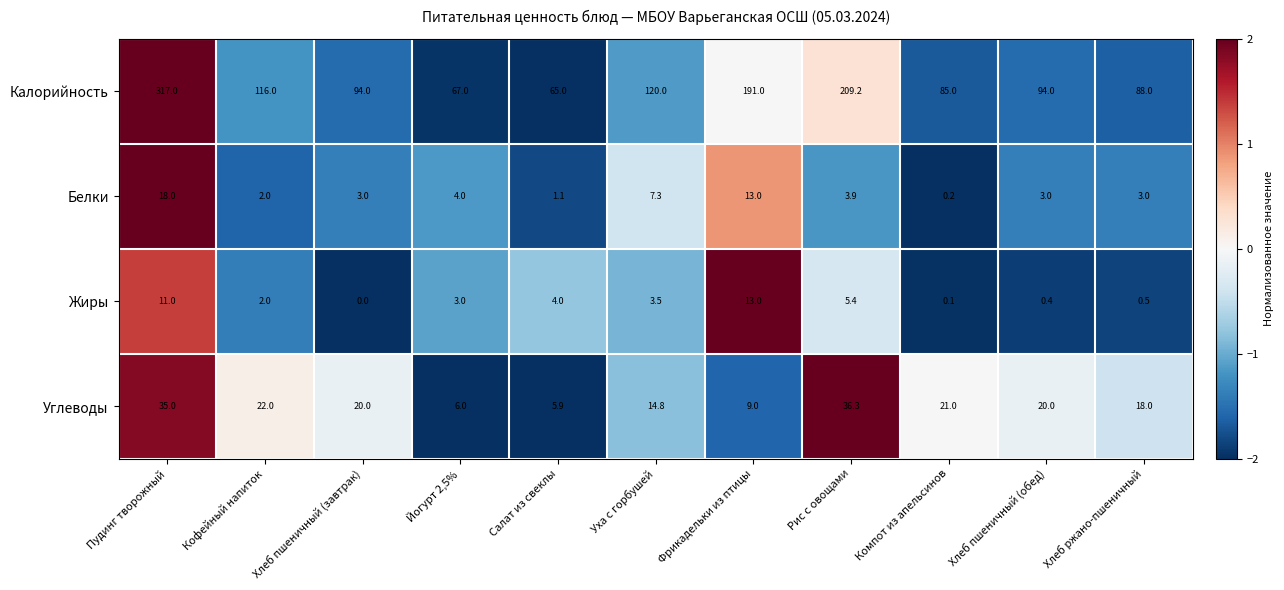

What is the total value across all series at Йогурт 2,5%?

80.0